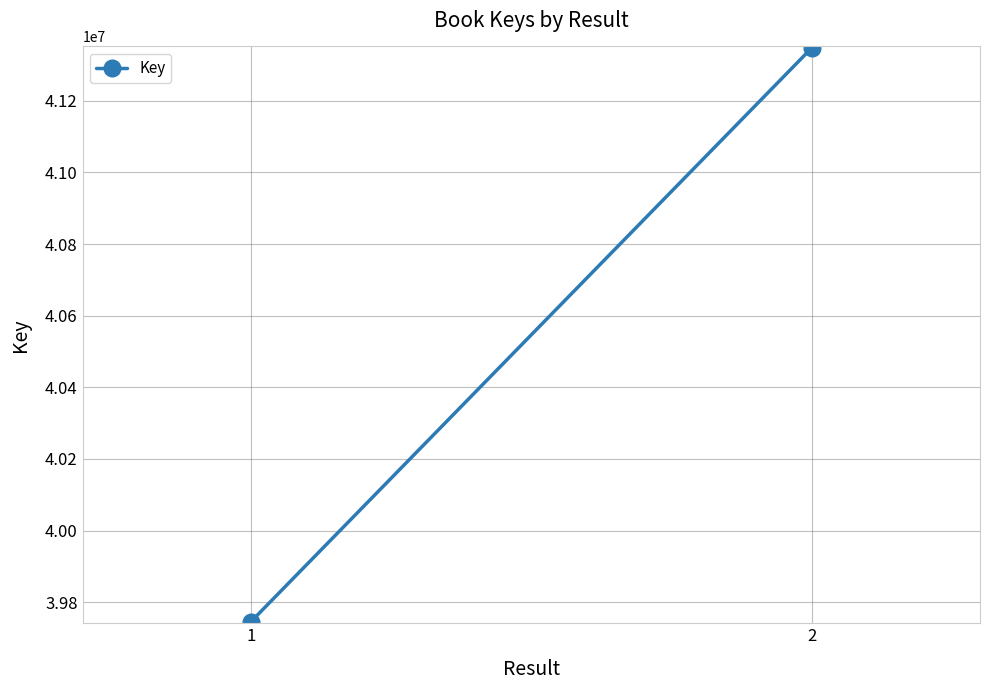

How many data points are less than 41347310?

1